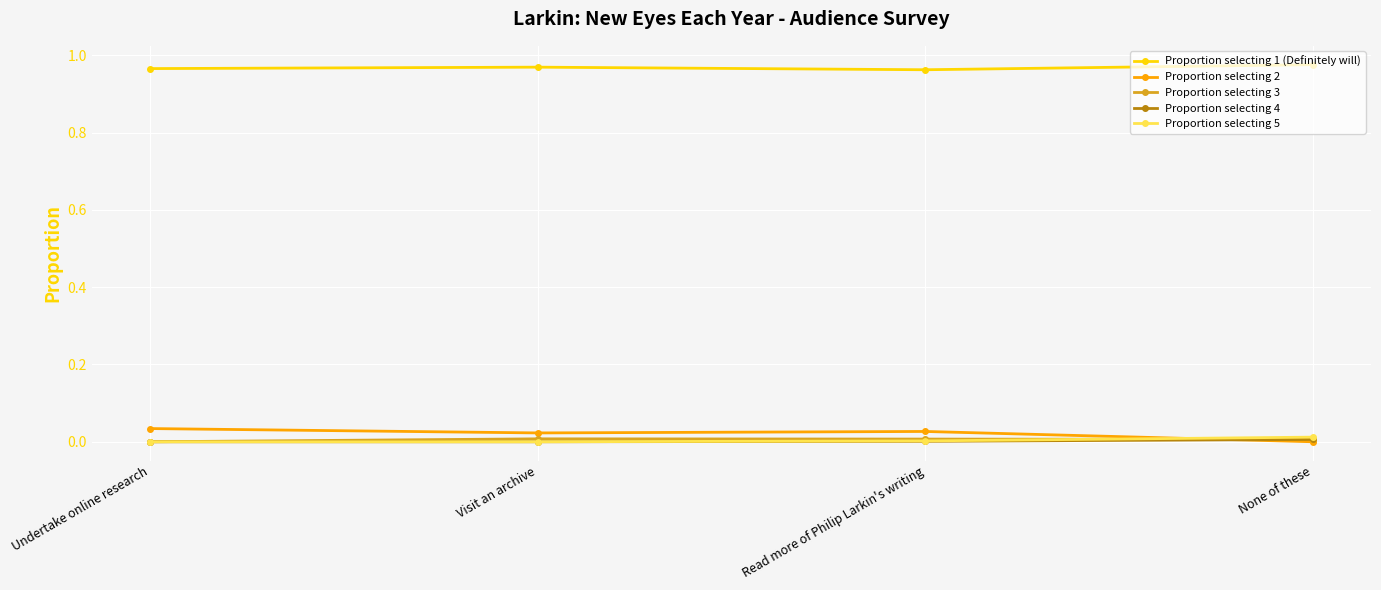

True or false: Proportion selecting 1 (Definitely will) and Proportion selecting 3 cross at least once.

False